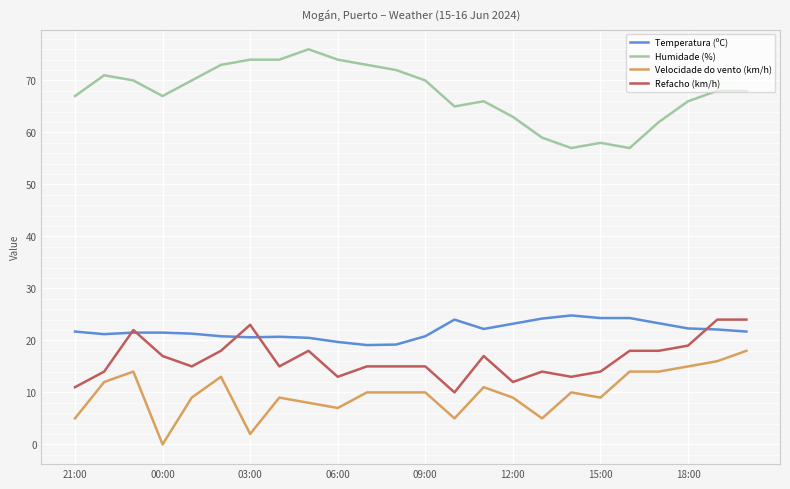

What is the highest value of the Temperatura (ºC) series?

24.8